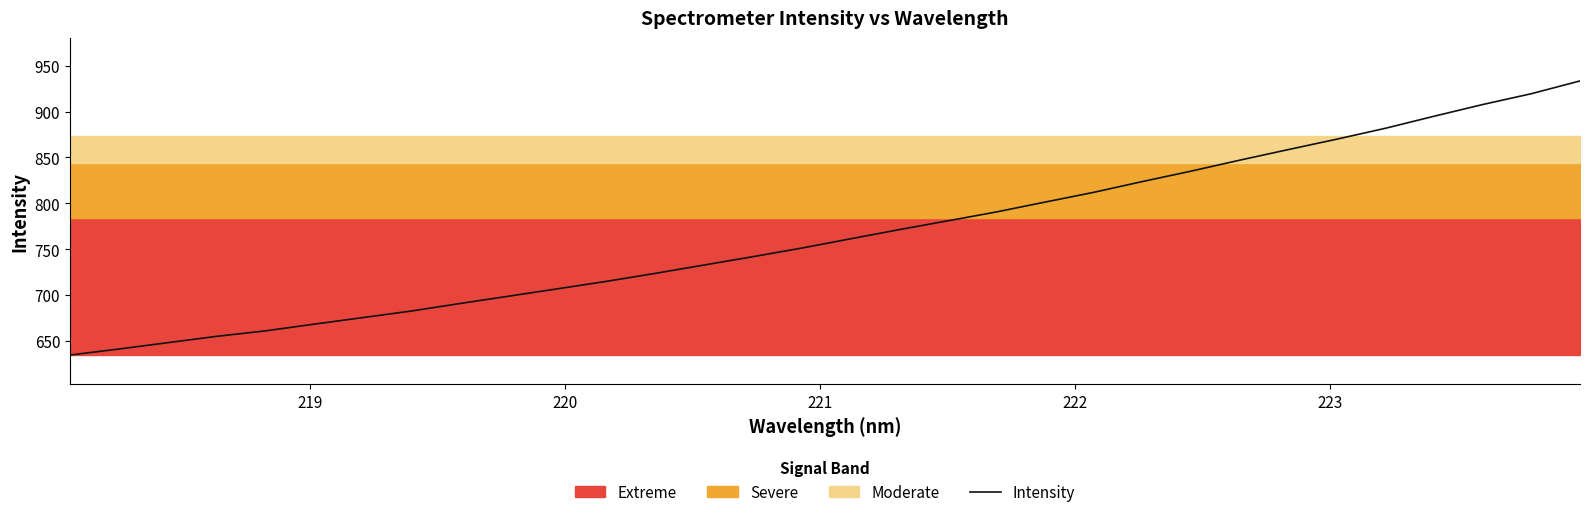

What is the maximum value for Intensity?

933.3